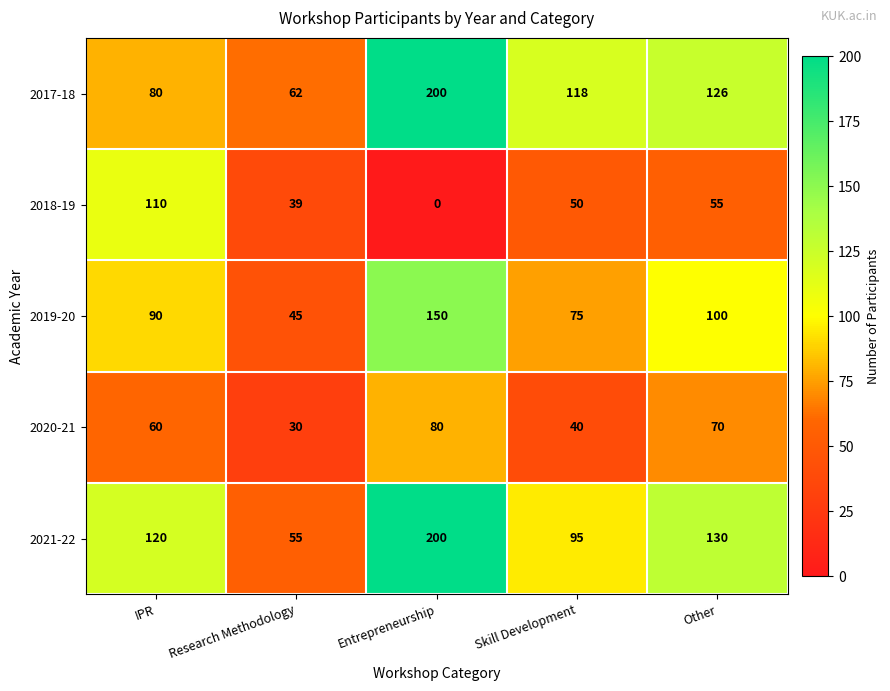

How many categories are shown in the chart?

5